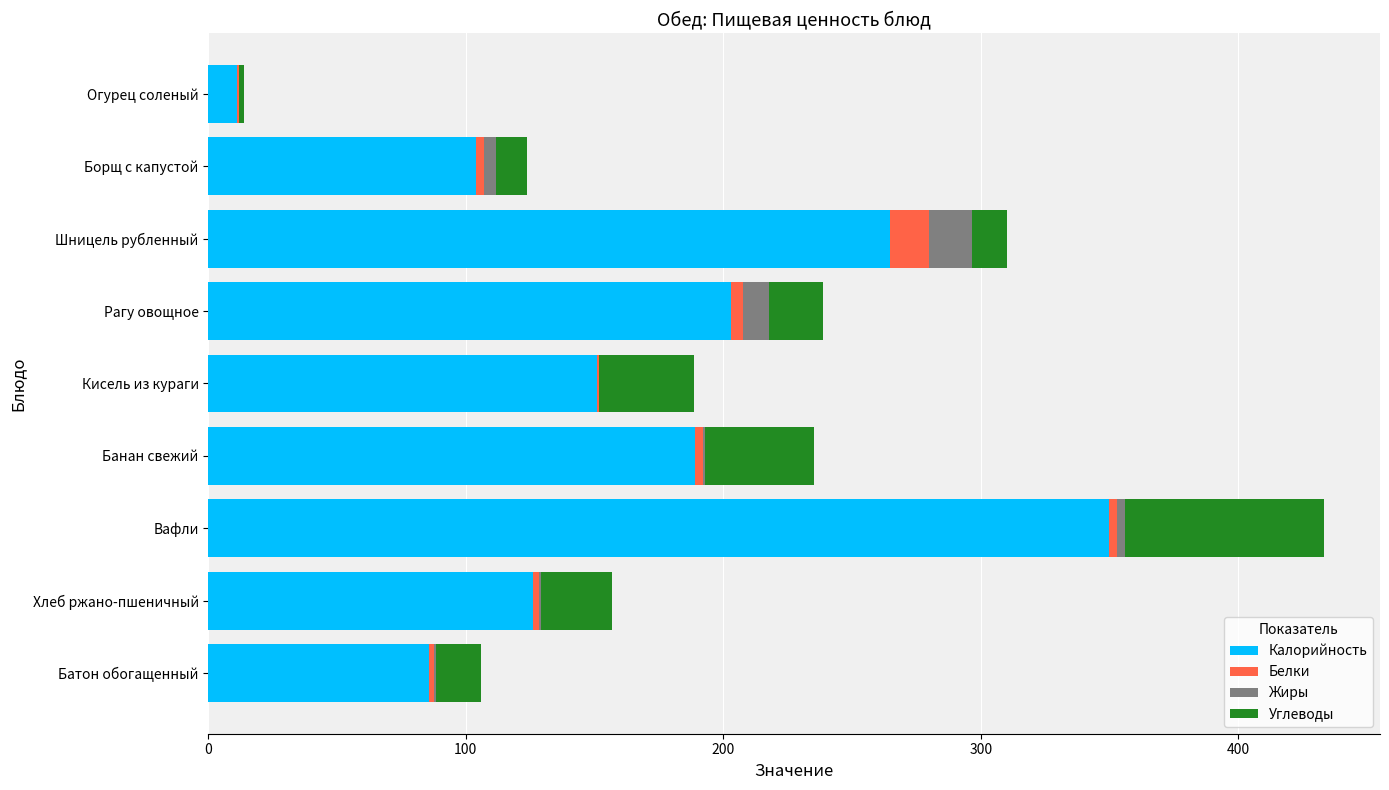

What are all the series names shown in the legend?

Калорийность, Белки, Жиры, Углеводы